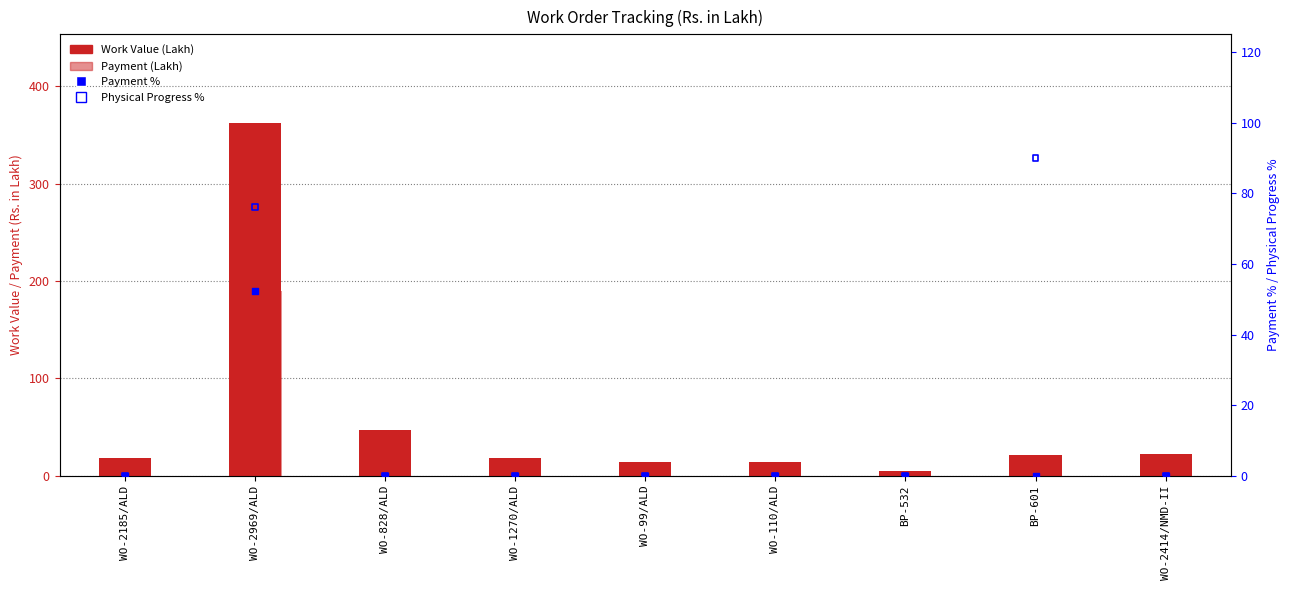

At which category is the sum across all series the highest?

WO-2969/ALD